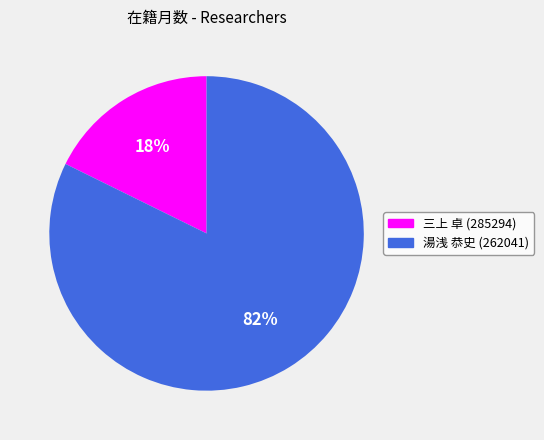

Combined, do 湯浅 恭史 (262041) and 三上 卓 (285294) account for over 50%?

Yes